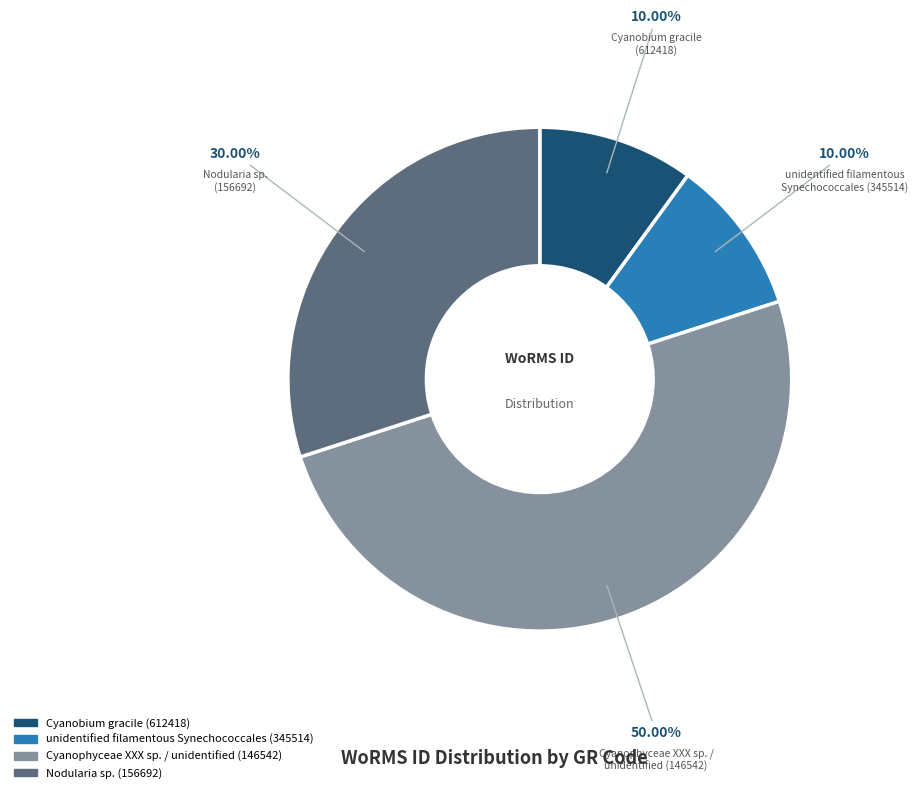

How many segments does this pie chart have?

4